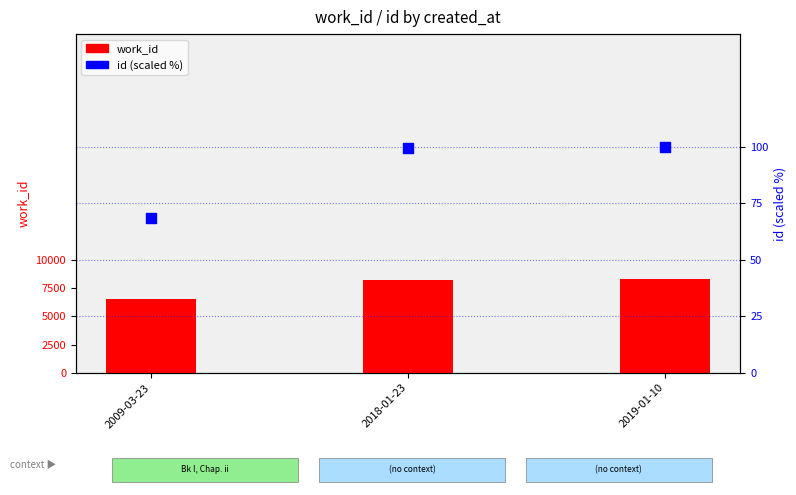

Which series has the largest total across all categories?

work_id